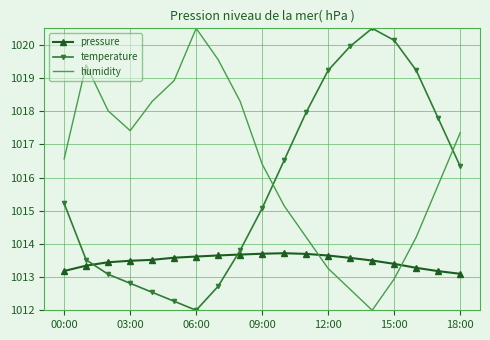

Which series has the largest total across all categories?

humidity